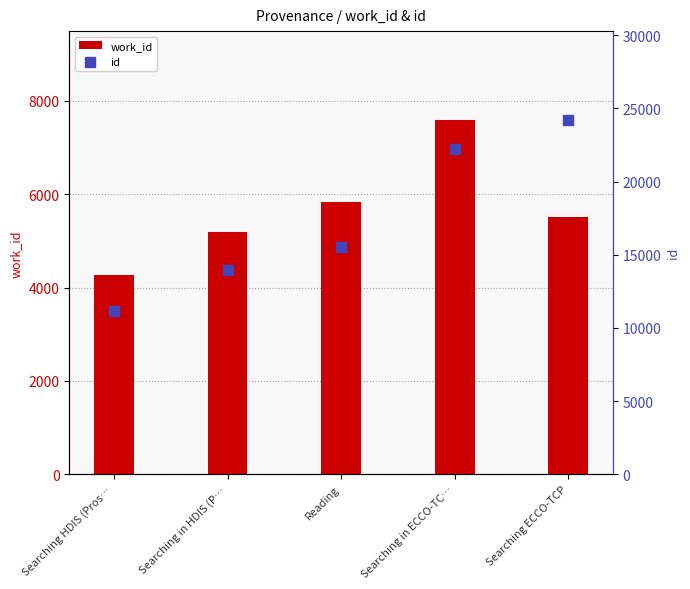

What are all the series names shown in the legend?

work_id, id